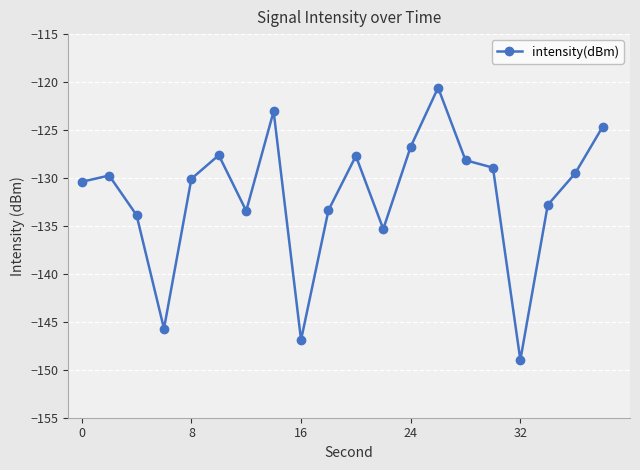

What is the minimum value shown in the chart?

-149.0